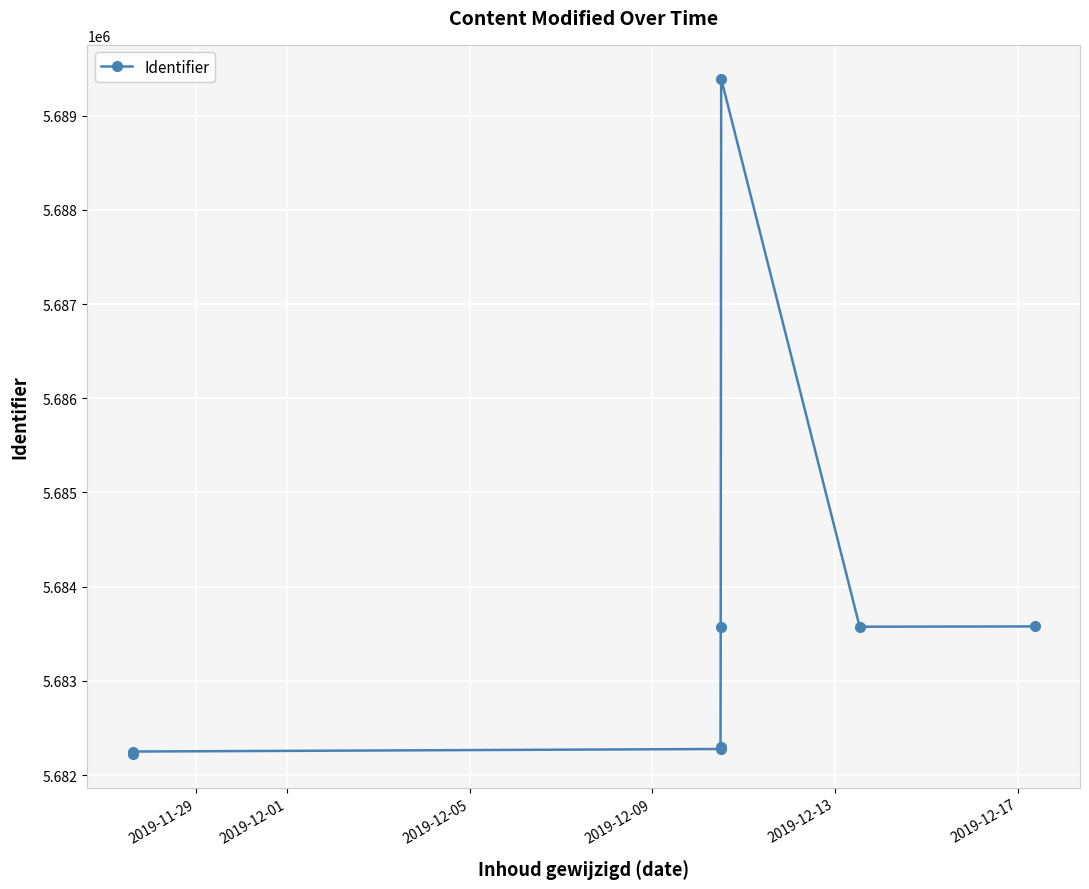

What is the value of the 1st point from the left?

5682226